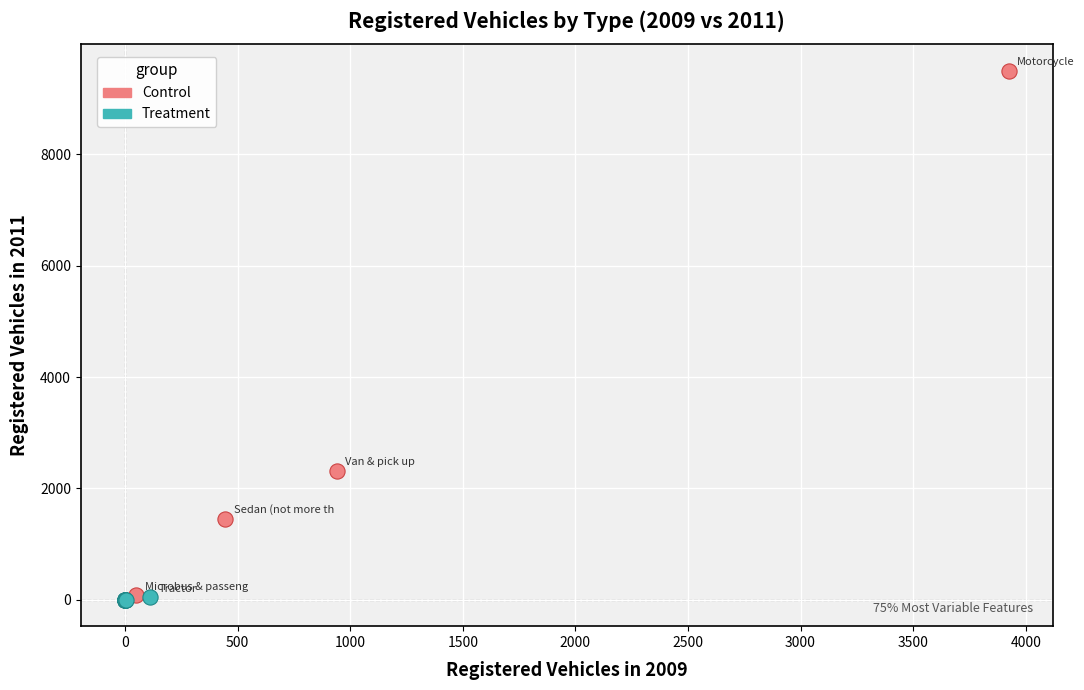

Which series has the largest Y range (max minus min)?

Control